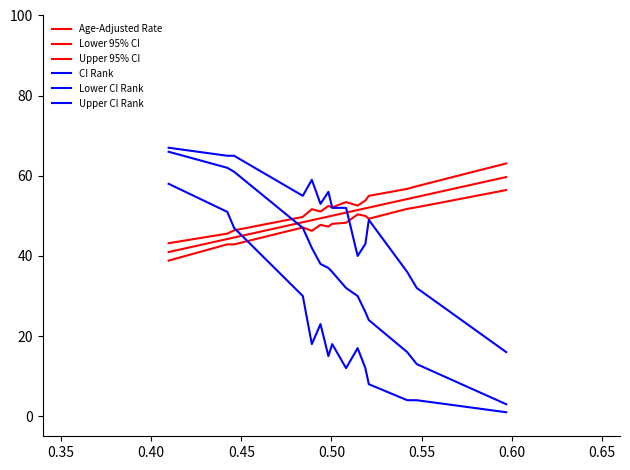

How many times do Upper CI Rank and Age-Adjusted Rate cross each other?

1